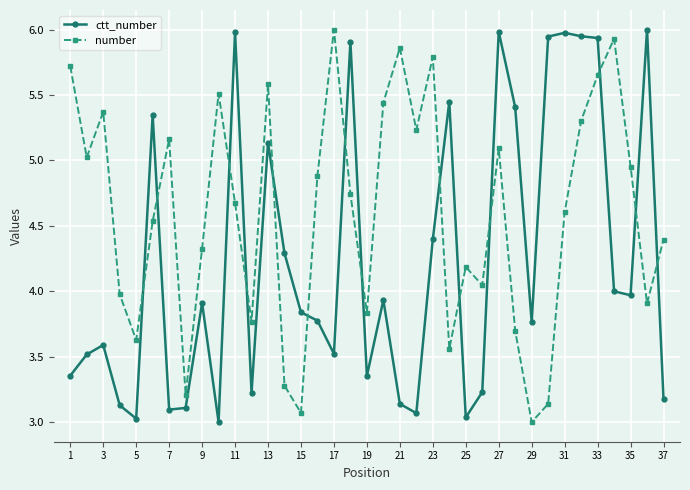

How many interior local valleys does the number series have?

11